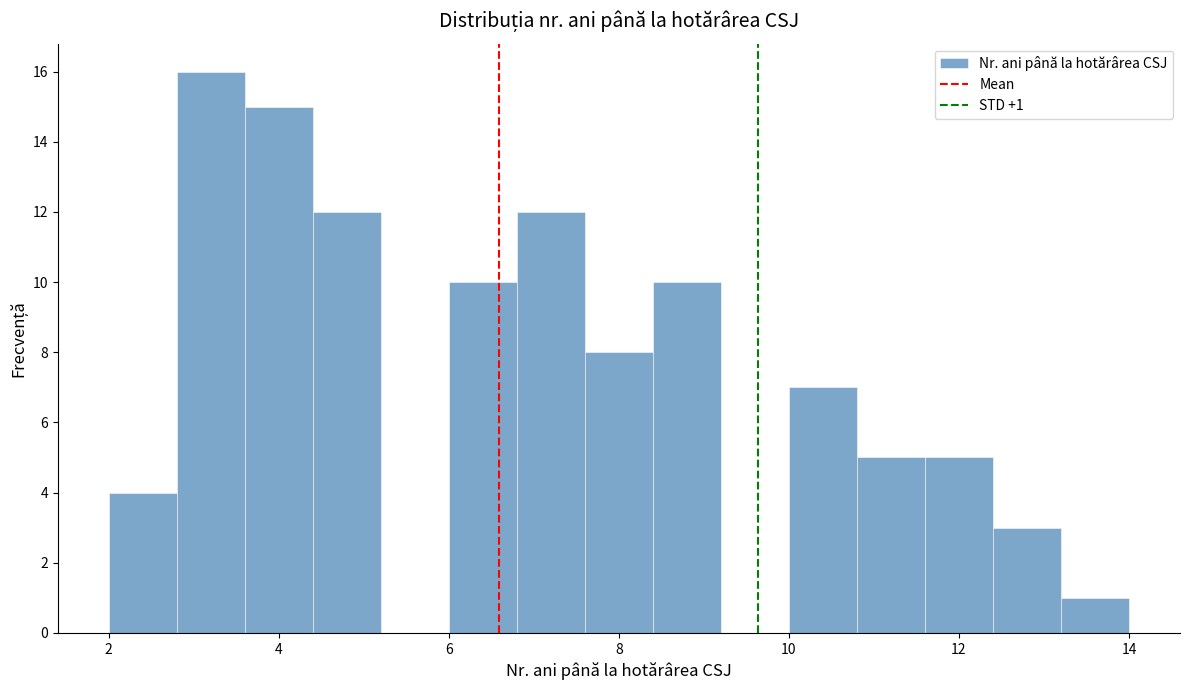

Over which range of the x-axis is the bar tallest?

2.8 to 3.6